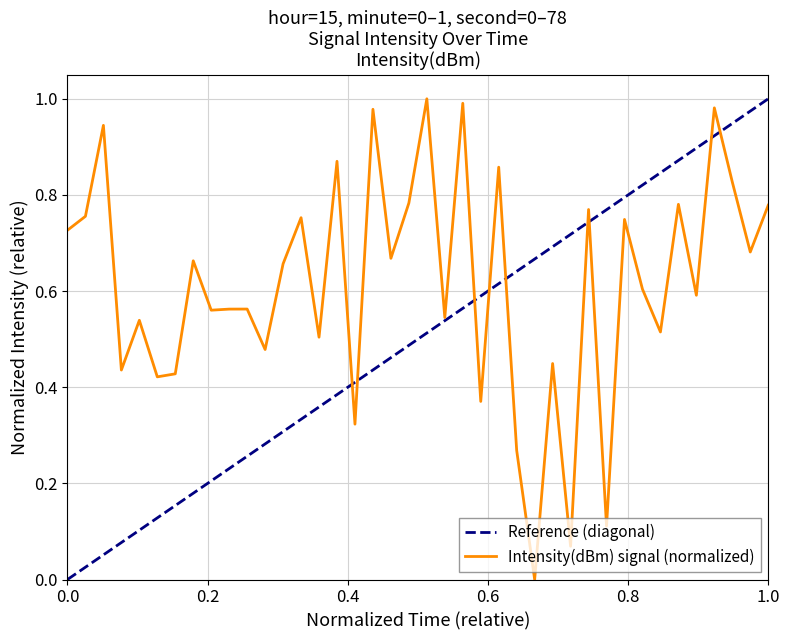

True or false: the data shows 0.3 at 0.8.

False